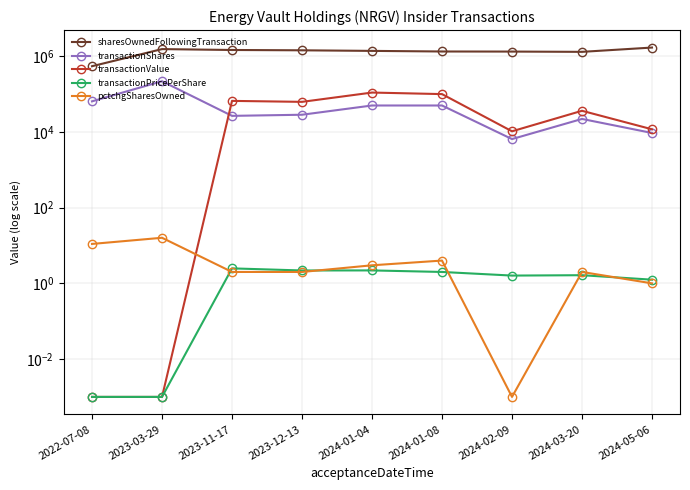

Where do pctchgSharesOwned and transactionValue first cross each other?

2023-03-29 and 2023-11-17